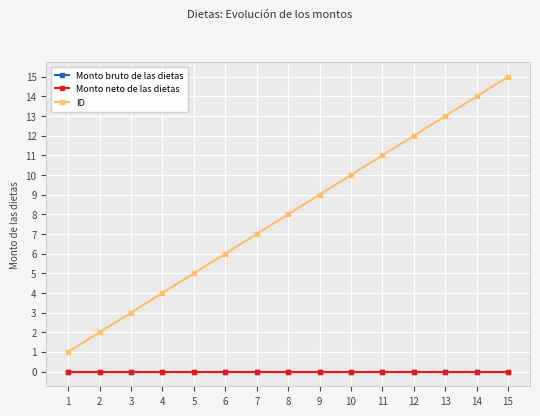

Reading right to left, extract all data points from this chart.

Monto bruto de las dietas: 0	0	0	0	0	0	0	0	0	0	0	0	0	0	0
Monto neto de las dietas: 0	0	0	0	0	0	0	0	0	0	0	0	0	0	0
ID: 15	14	13	12	11	10	9	8	7	6	5	4	3	2	1